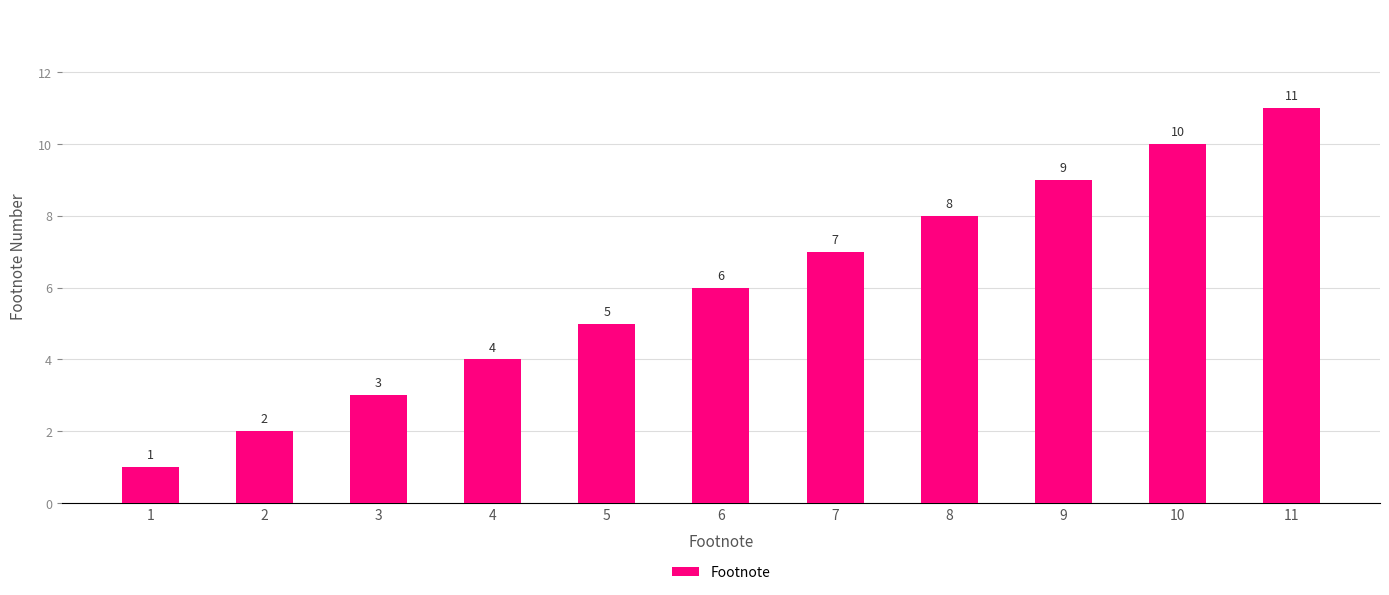

Approximately how many times larger is the value at 3 compared to 9?

0.3